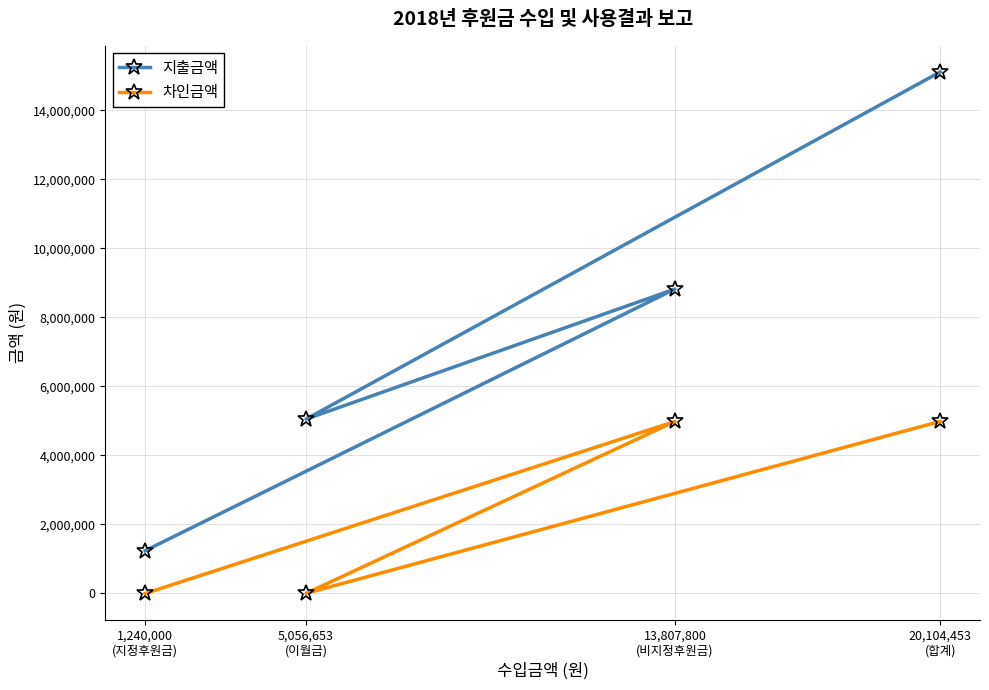

Which series has the largest total across all categories?

지출금액